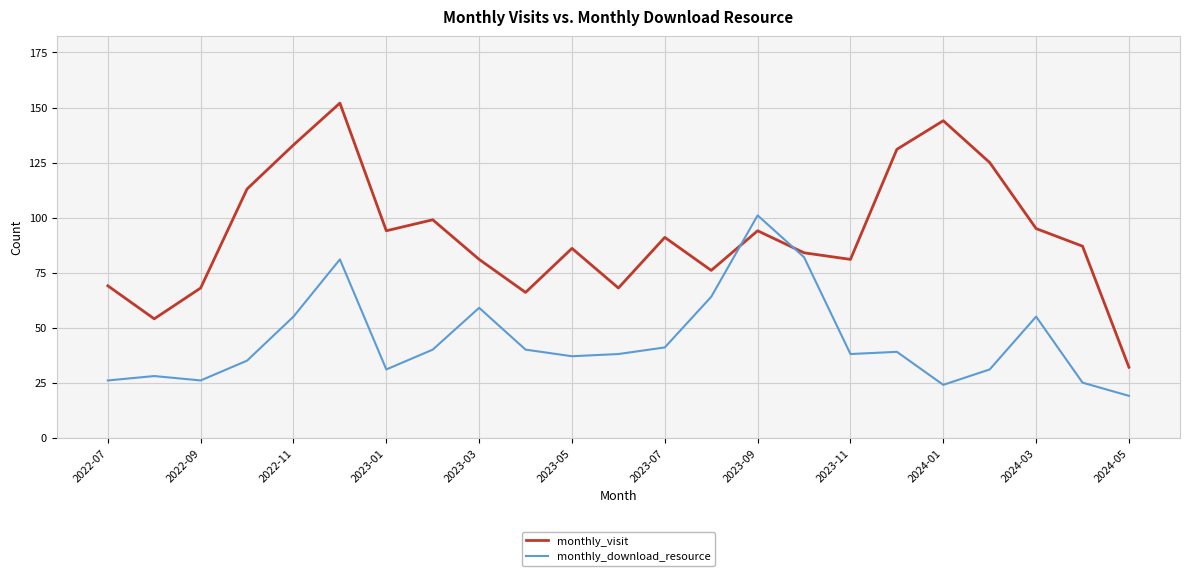

What is the difference between the maximum and minimum values in the monthly_download_resource series?

82